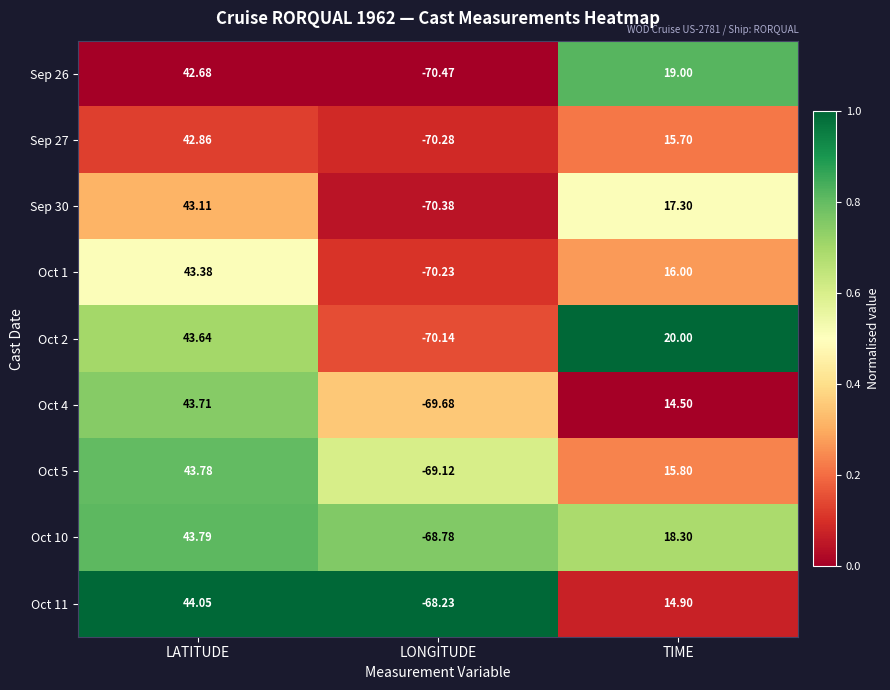

At which category is the sum across all series the highest?

LATITUDE